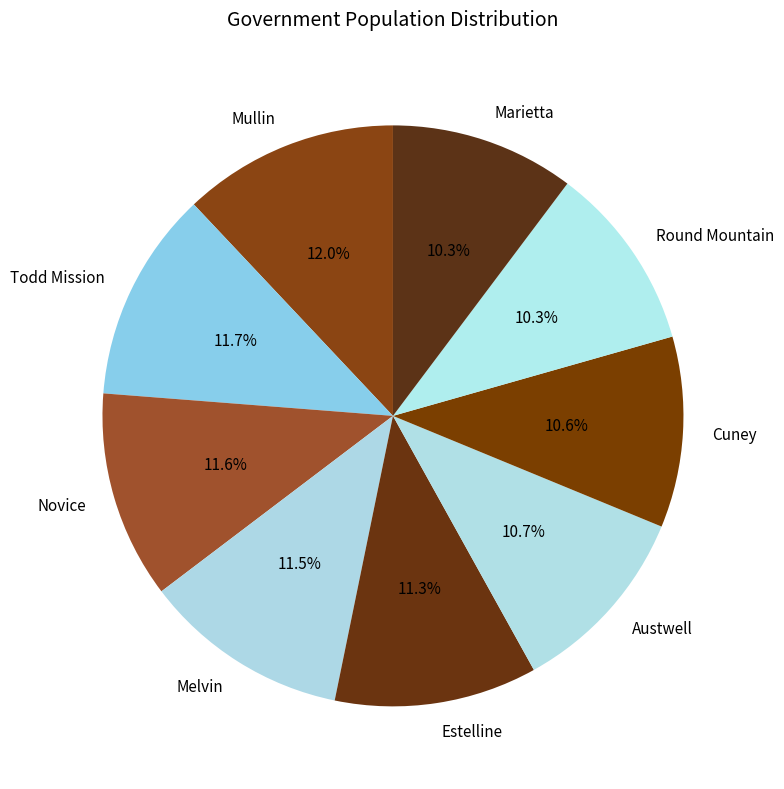

What percentage is NOT represented by Mullin?

88.0%